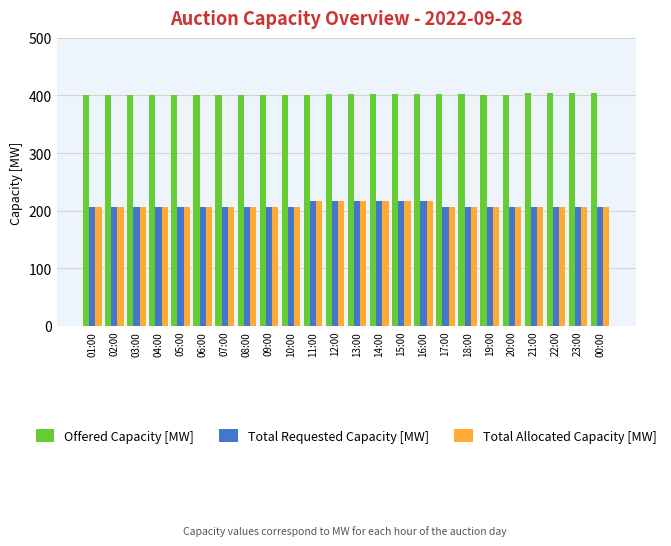

True or false: Total Allocated Capacity [MW] has a value of 341 at 23:00.

False